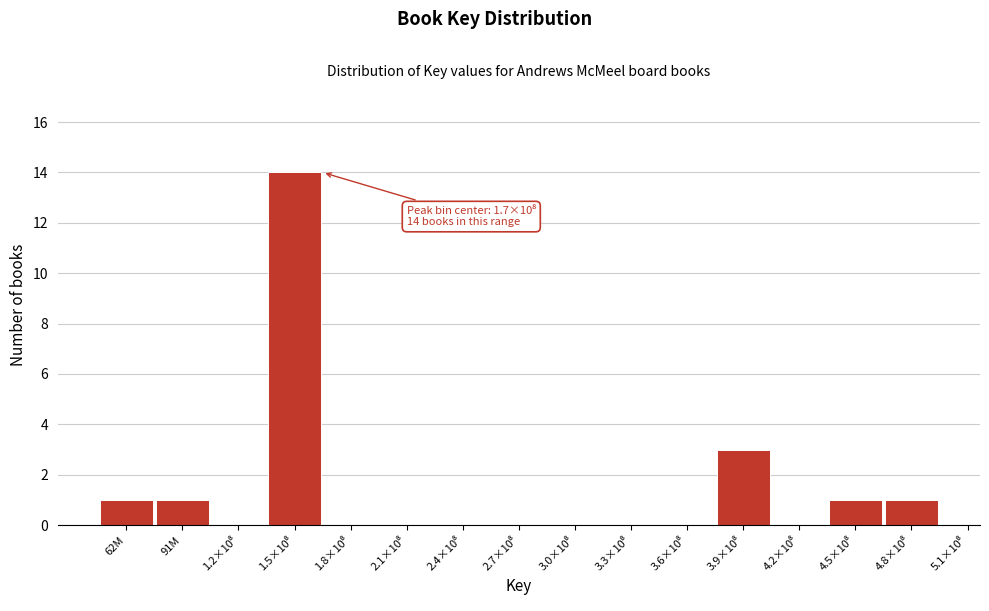

What is the maximum value shown in the chart?

14